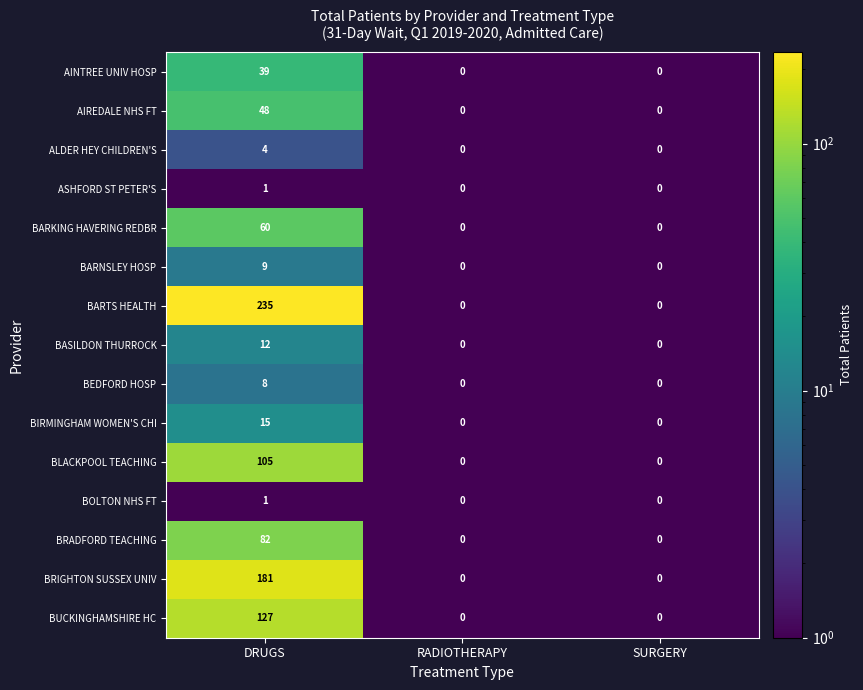

Is the value of BLACKPOOL TEACHING at SURGERY greater than the value of ASHFORD ST PETER'S at DRUGS?

No